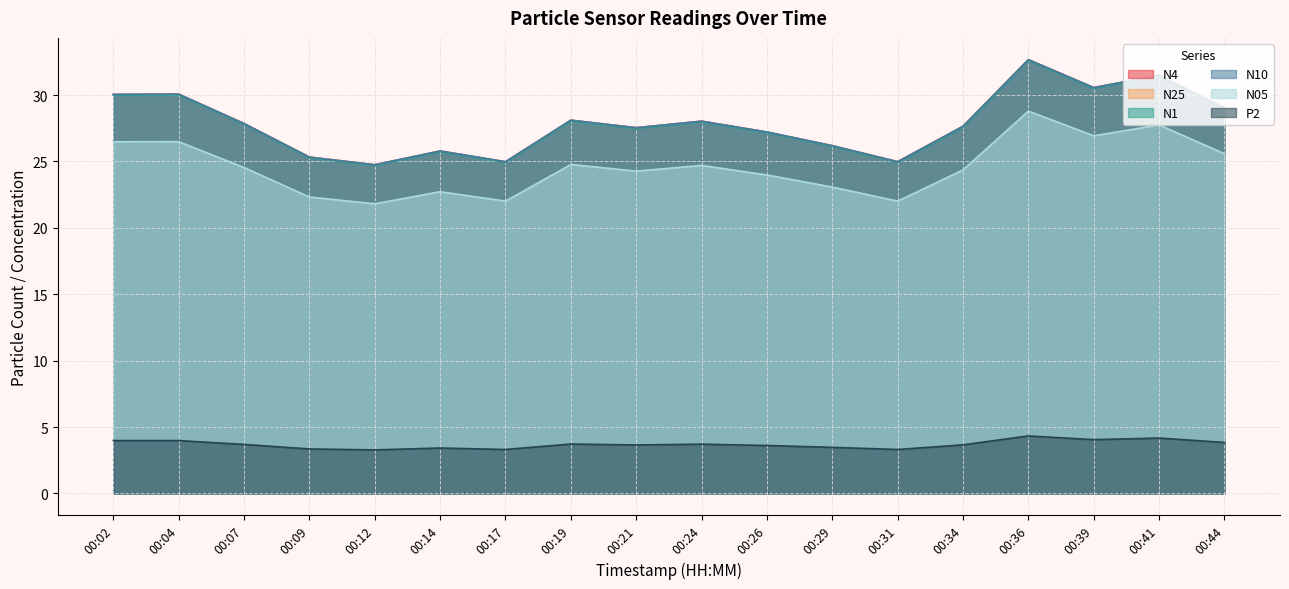

Where does the N4 series first go above 27?

00:02